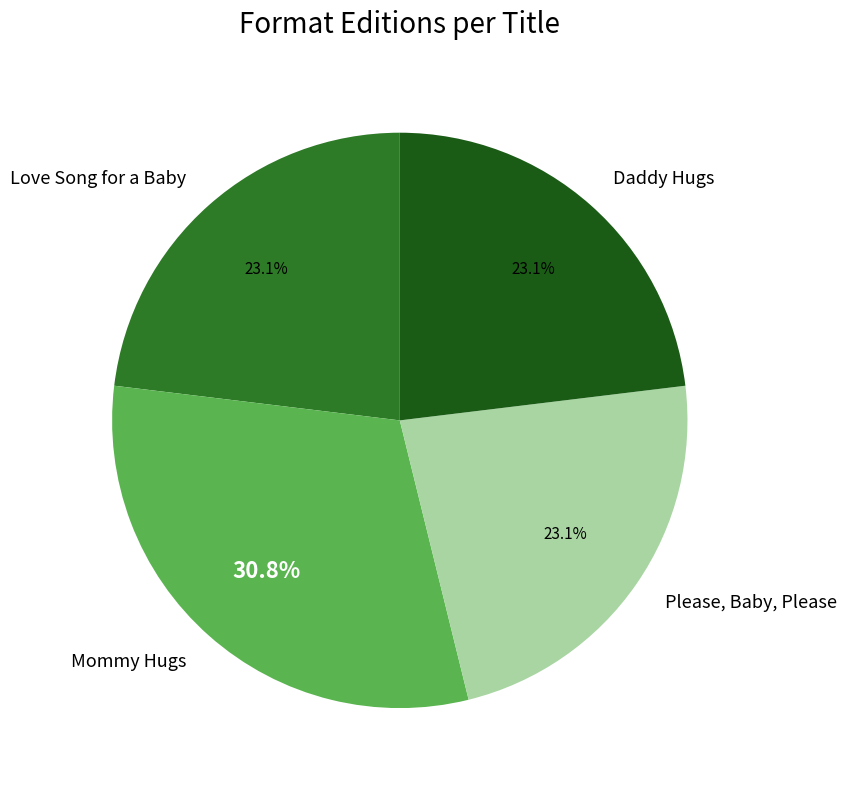

How many slices are in this pie chart?

4